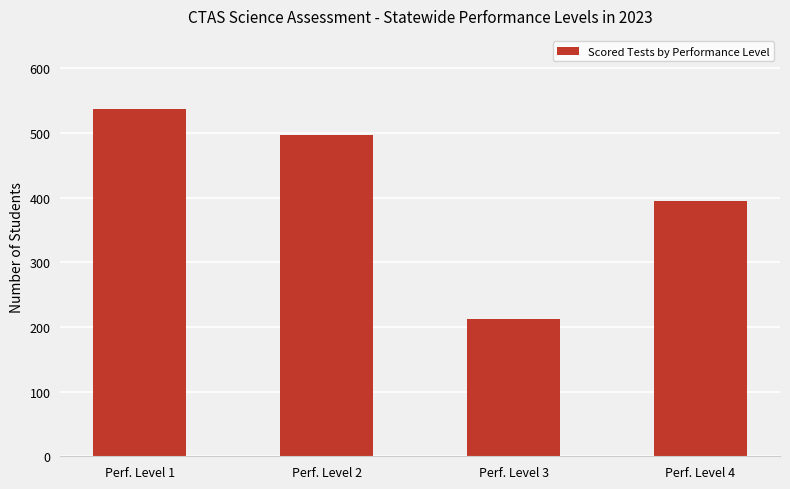

Where is the data nearest to the value 375?

Perf. Level 4